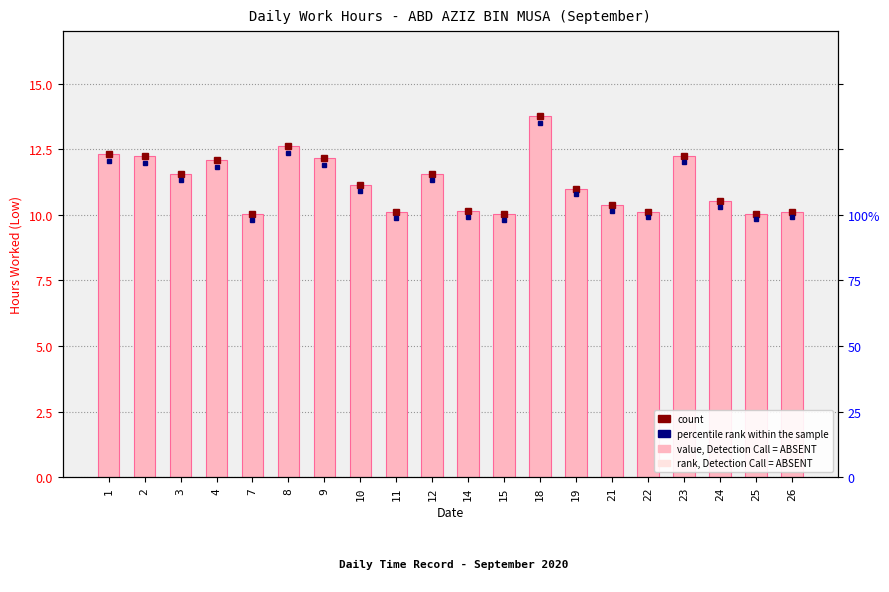

Rank the categories by value from highest to lowest.

18, 8, 1, 23, 2, 9, 4, 12, 3, 10, 19, 24, 21, 14, 26, 22, 11, 25, 7, 15